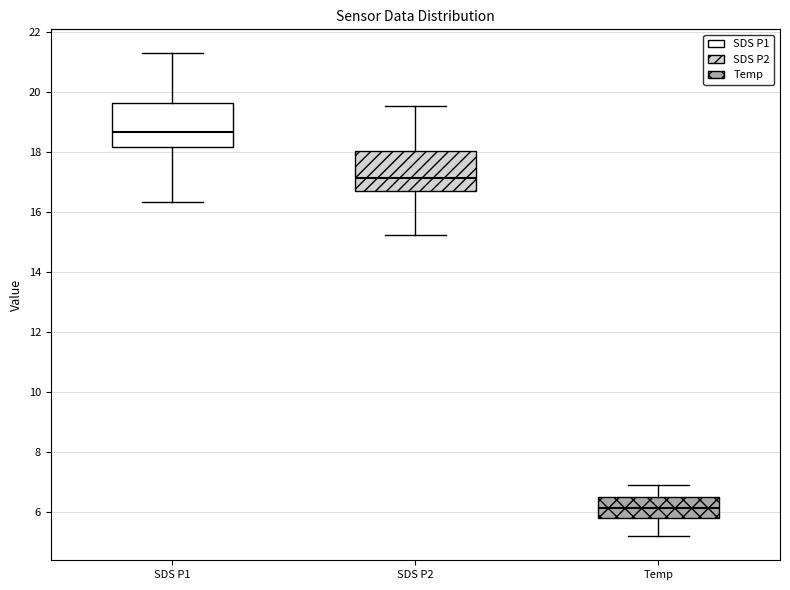

Reading left to right, transcribe this box plot: for each box, give where its median line is, the range the box spans, and where its two whiskers end, as read against the y-axis. The values are not printed on the chart, so give them approximately, as read against the axis.

SDS P1: median 18.6, box 18.2 to 19.6, whiskers 16.4 to 21.4
SDS P2: median 17.2, box 16.8 to 18.0, whiskers 15.2 to 19.6
Temp: median 6.2, box 5.8 to 6.6, whiskers 5.2 to 7.0